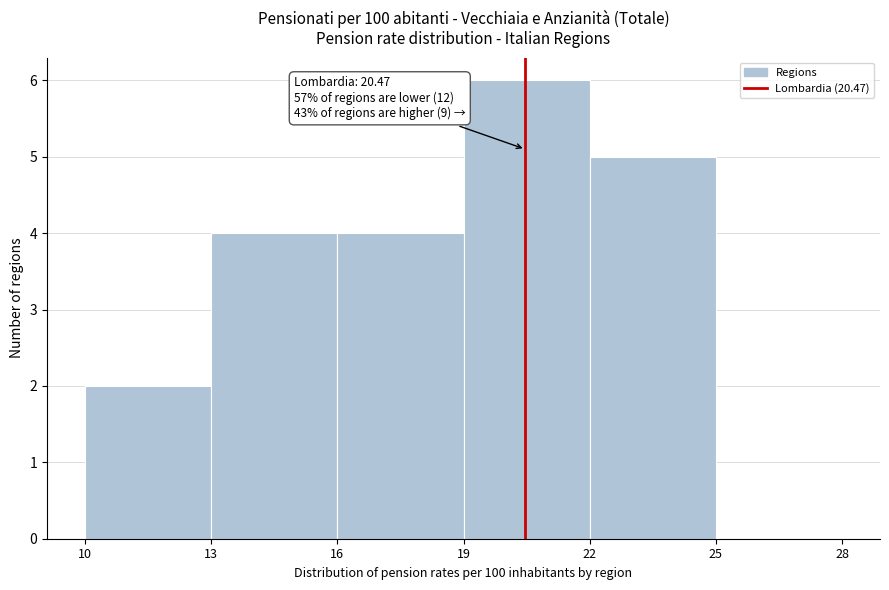

Over which range of the x-axis is the bar tallest?

19 to 22